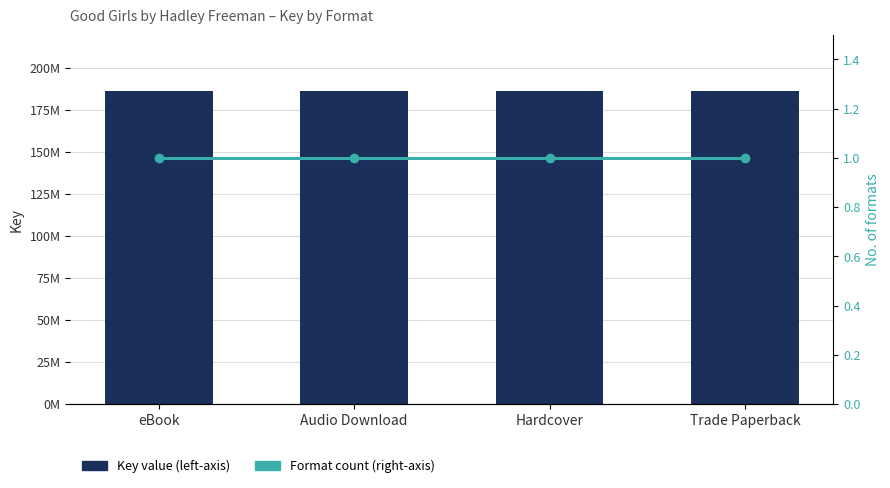

Which series has the widest spread of values?

Key value (left-axis)